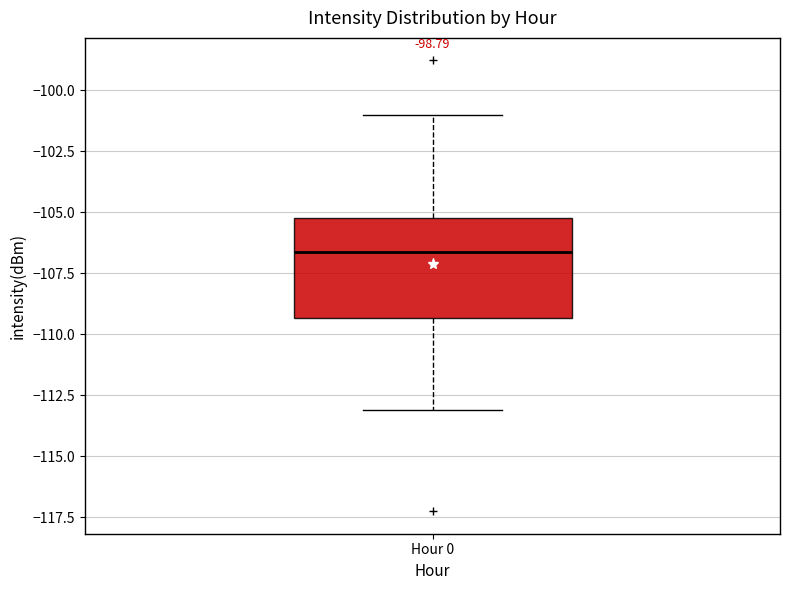

Read this box plot against the y-axis: the position of the median line, the range covered by the box, and the ends of both whiskers. The values are not printed on the chart, so give them approximately, as read against the axis.

median -106.5, box -109.5 to -105.5, whiskers -113.0 to -101.0